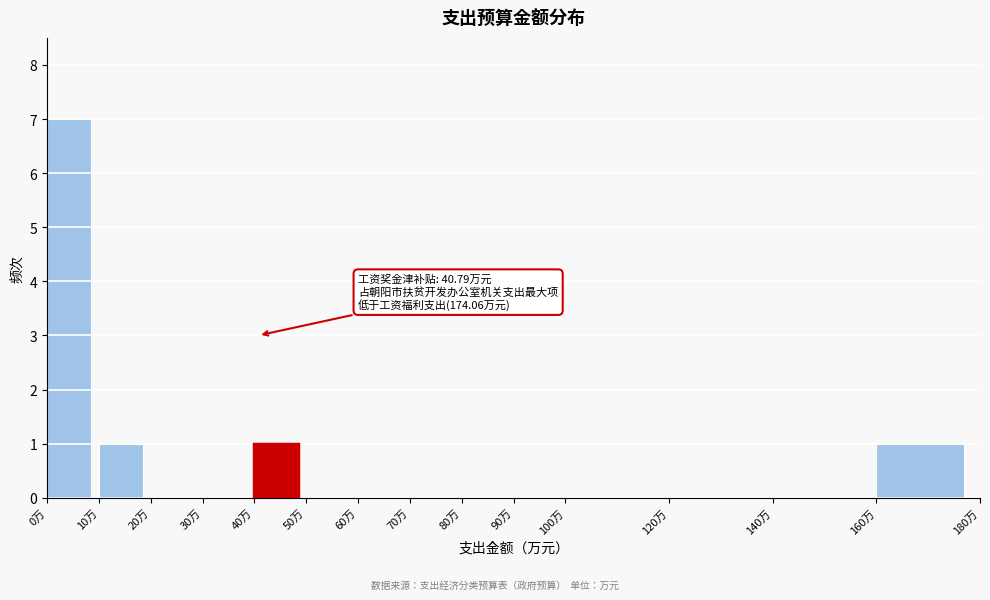

Which range on the x-axis has the tallest bar?

0 to 10